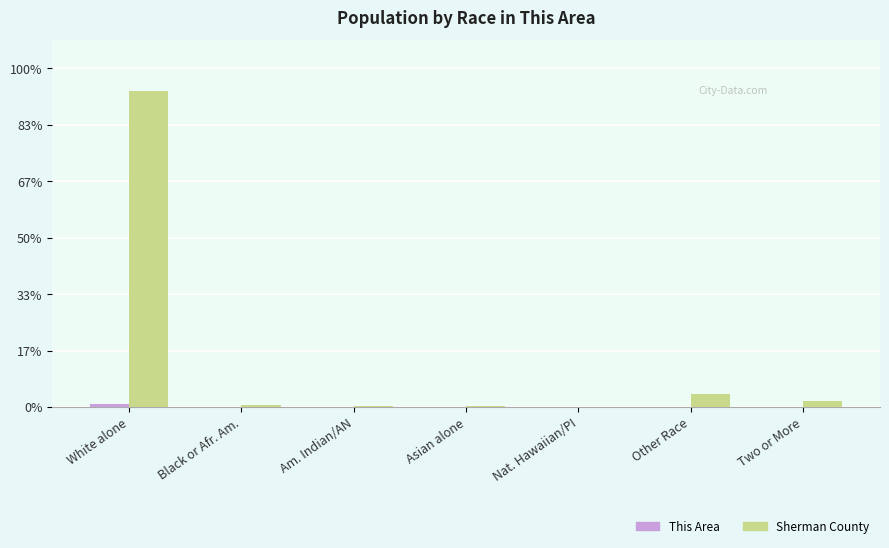

List the series in order of their peak value, highest first.

Sherman County, This Area